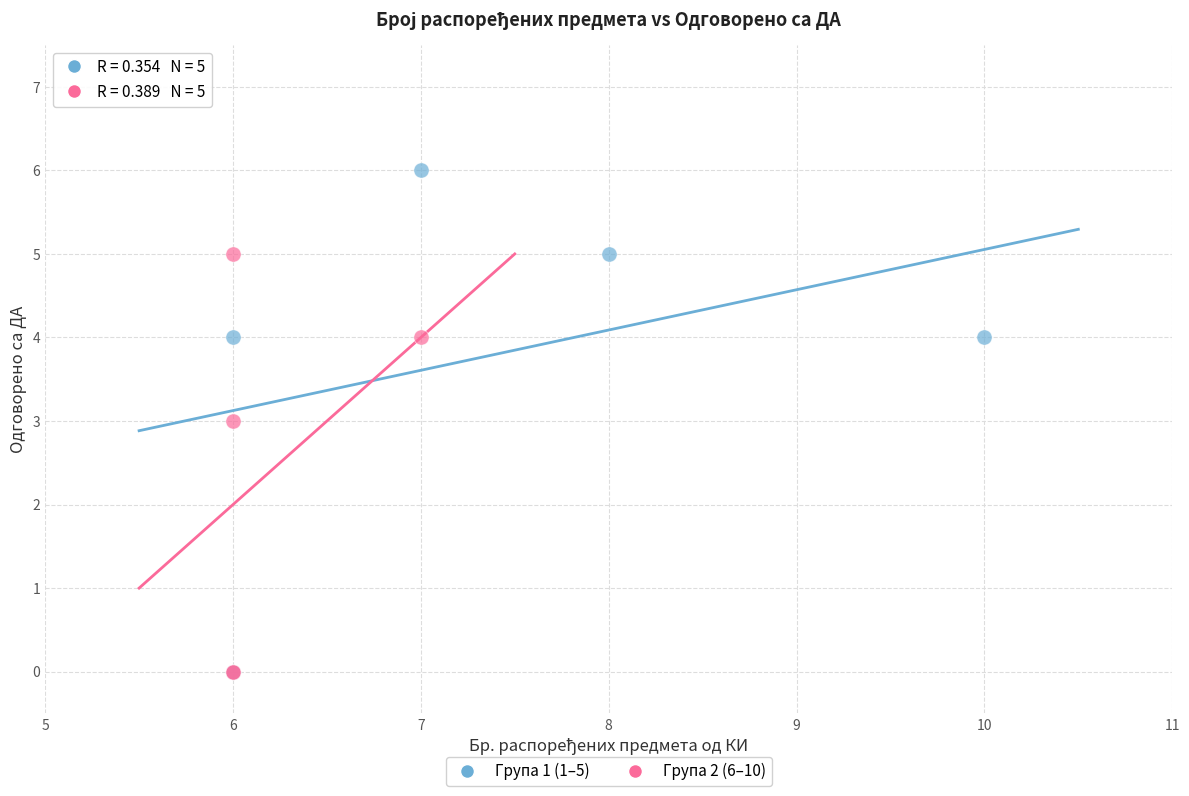

What are all the series names shown in the legend?

Група 1 (1–5), Група 2 (6–10)